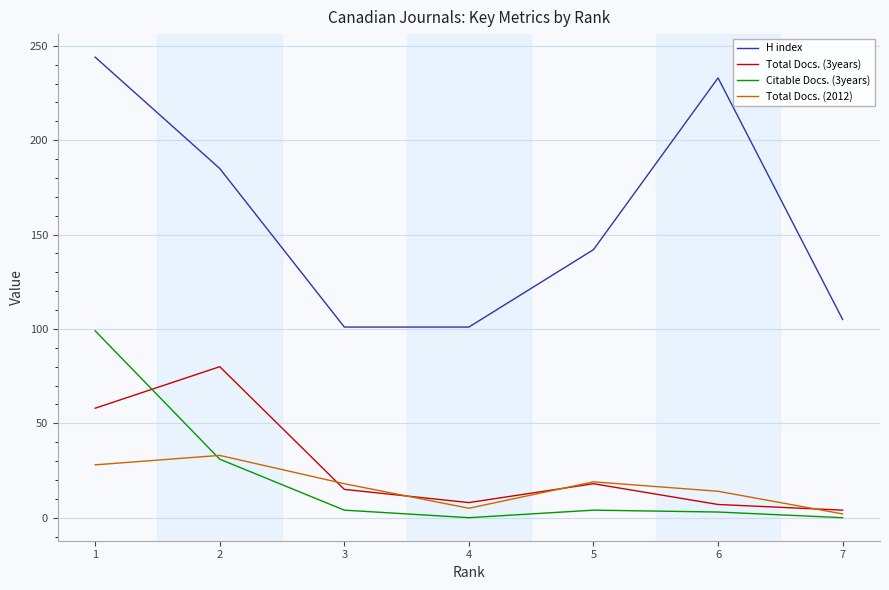

Rank the series at 1 from lowest to highest value.

Total Docs. (2012), Total Docs. (3years), Citable Docs. (3years), H index